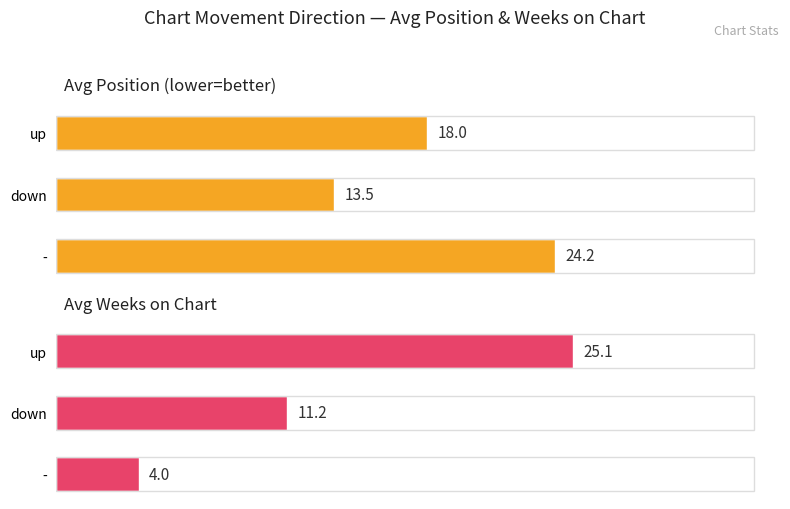

At how many categories does at least one series exceed 10?

3